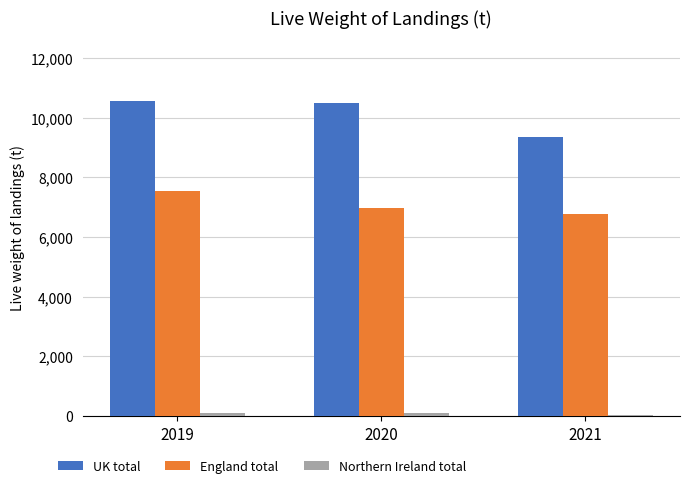

Which series changed the most between 2020 and 2021?

UK total